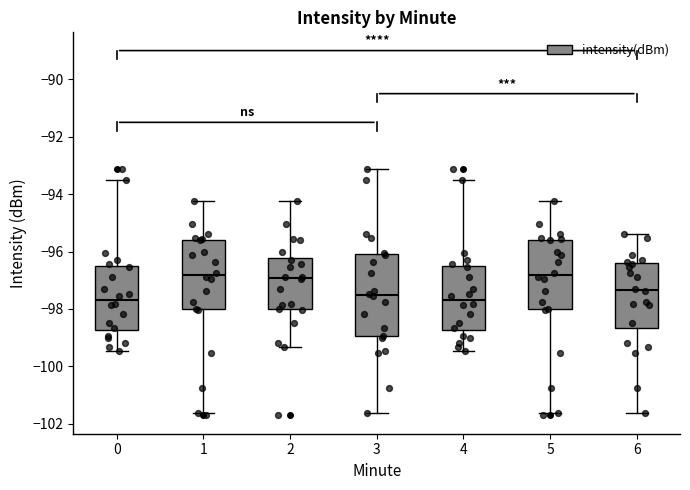

Reading left to right, transcribe this box plot: for each box, give where its median line is, the range the box spans, and where its two whiskers end, as read against the y-axis. The values are not printed on the chart, so give them approximately, as read against the axis.

0: median -97.6, box -98.8 to -96.6, whiskers -99.4 to -93.4
1: median -96.8, box -98.0 to -95.6, whiskers -101.6 to -94.2
2: median -97.0, box -98.0 to -96.2, whiskers -99.4 to -94.2
3: median -97.6, box -99.0 to -96.0, whiskers -101.6 to -93.2
4: median -97.6, box -98.8 to -96.6, whiskers -99.4 to -93.4
5: median -96.8, box -98.0 to -95.6, whiskers -101.6 to -94.2
6: median -97.4, box -98.6 to -96.4, whiskers -101.6 to -95.4